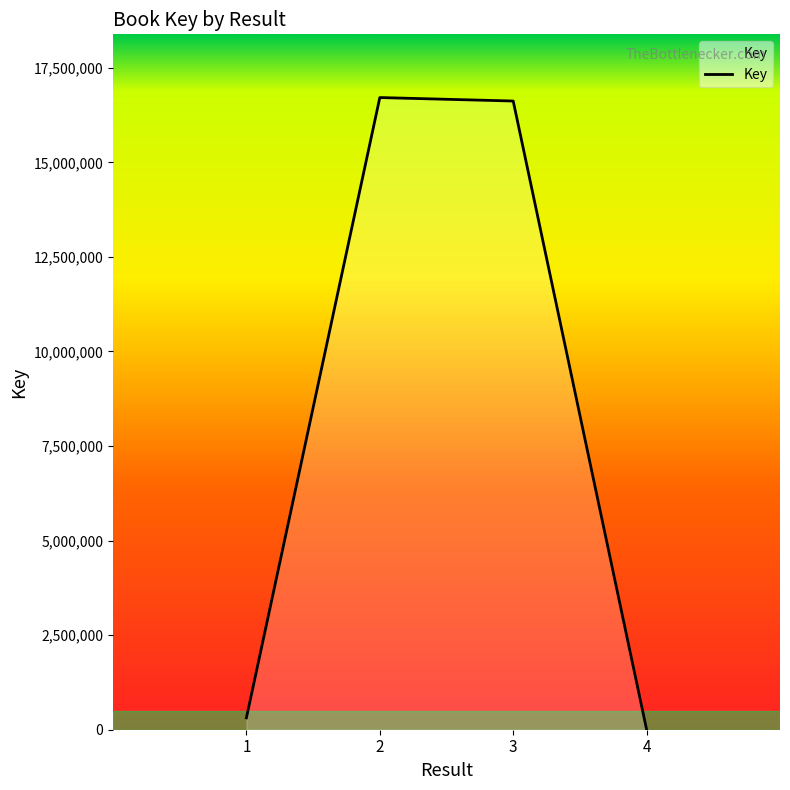

What is the change in value from 3 to 4?

-16615842